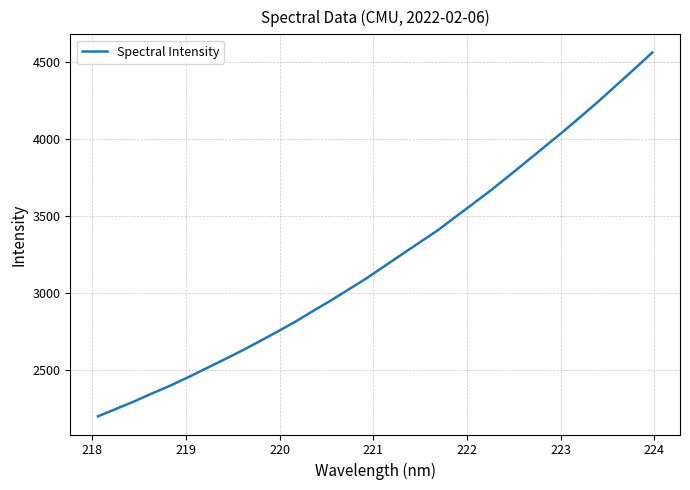

What is the difference between the maximum and minimum values?

2357.7